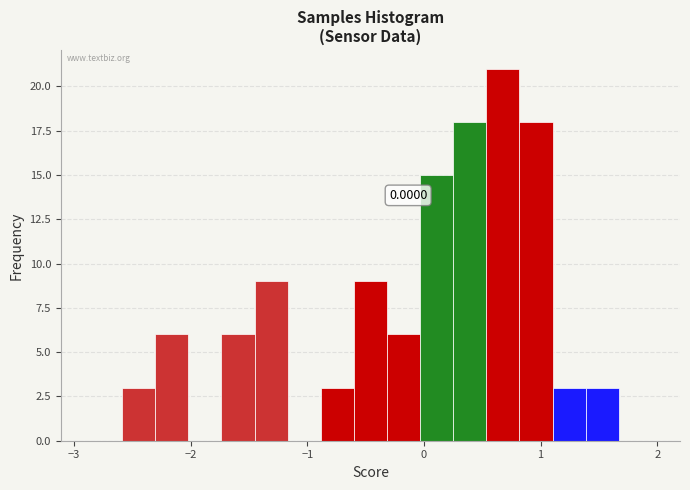

Around what value on the x-axis is the tallest bar? Give the approximate position of its centre, as read against the axis.

0.7